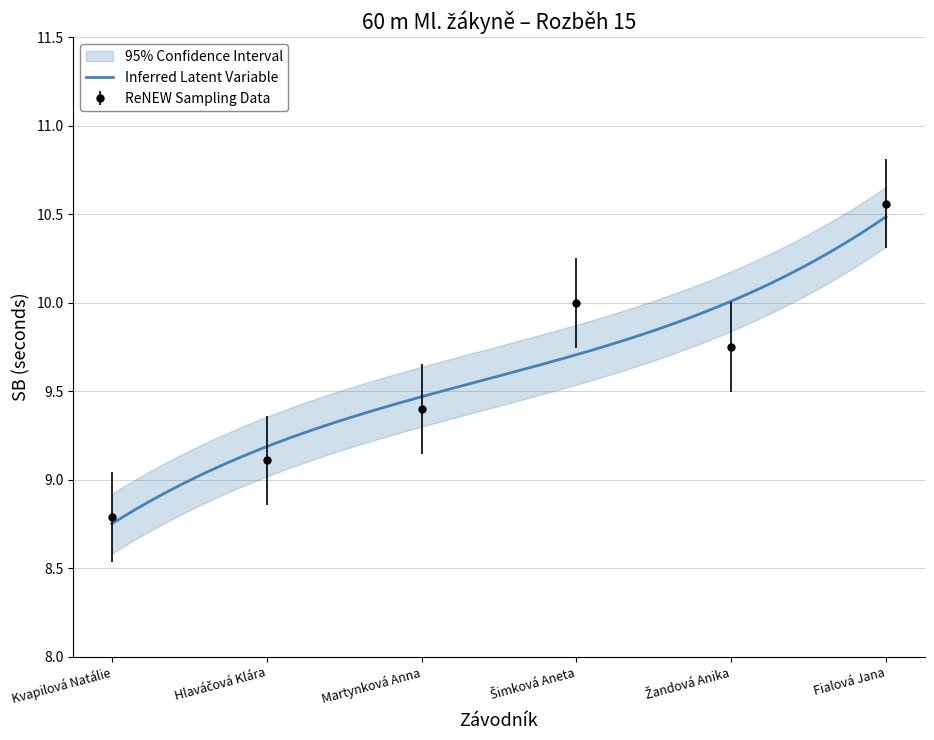

How many points are higher than both their immediate neighbors (excluding endpoints)?

1